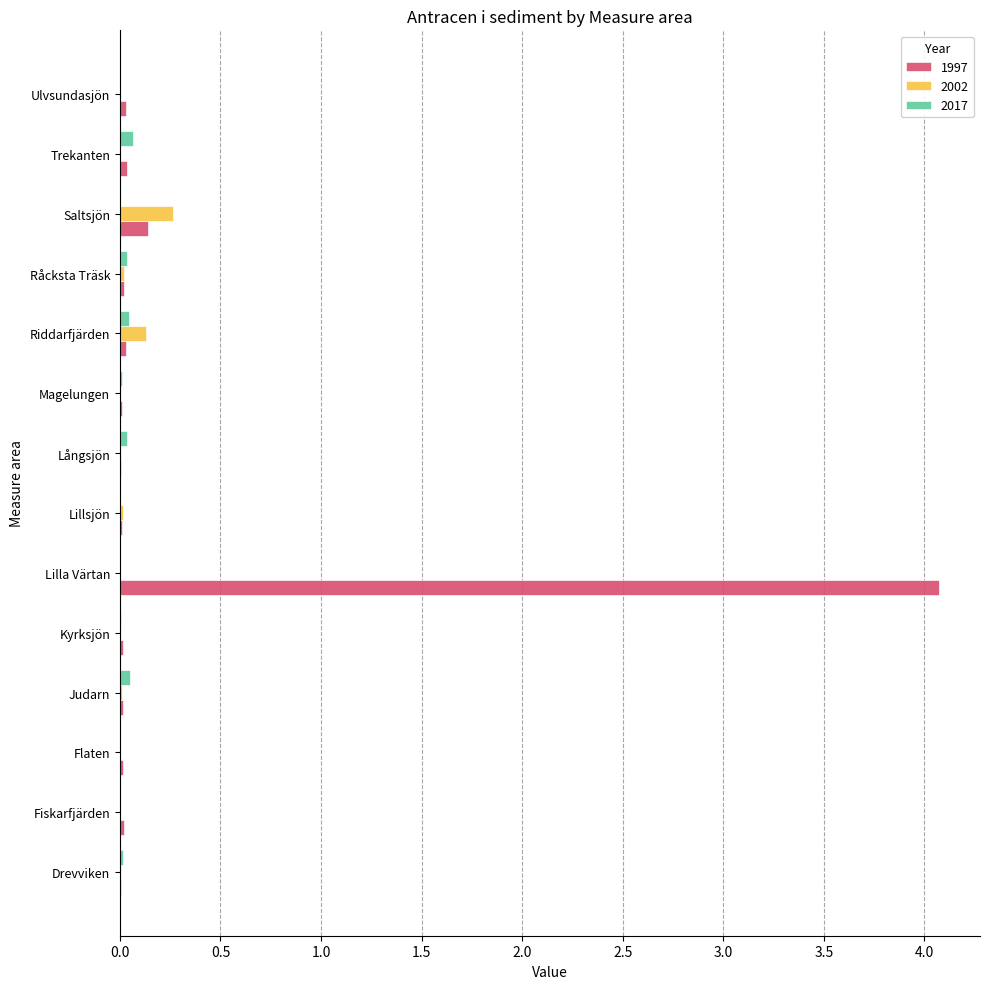

What is the sum of all 1997 values?

4.4